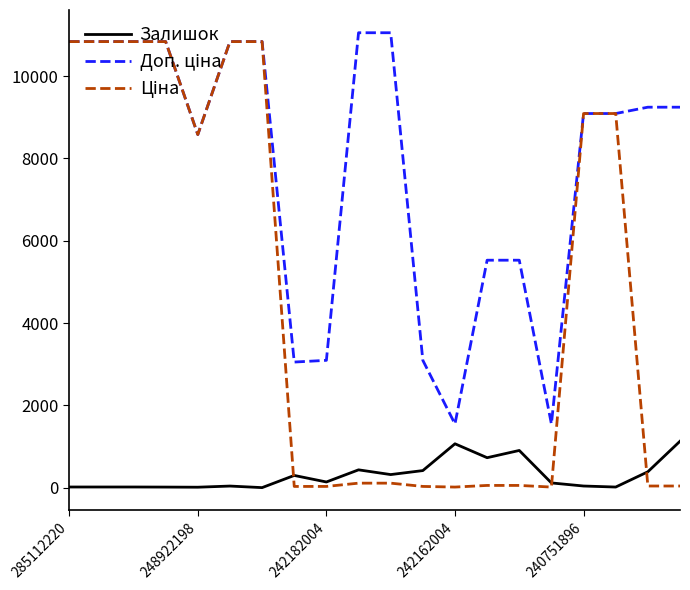

What is the maximum value for Залишок?

1129.0